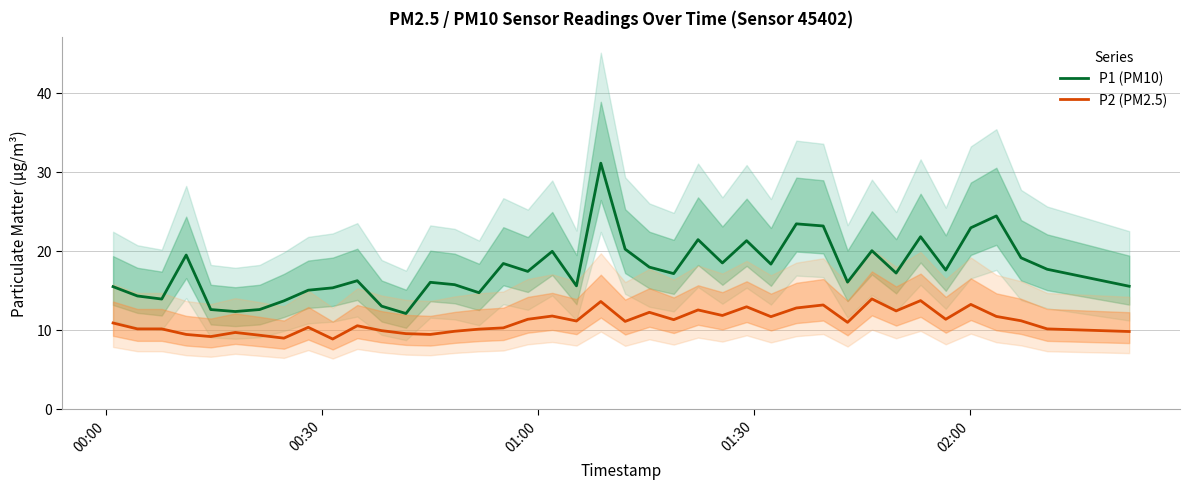

True or false: P1 (PM10) and P2 (PM2.5) intersect in this chart.

False